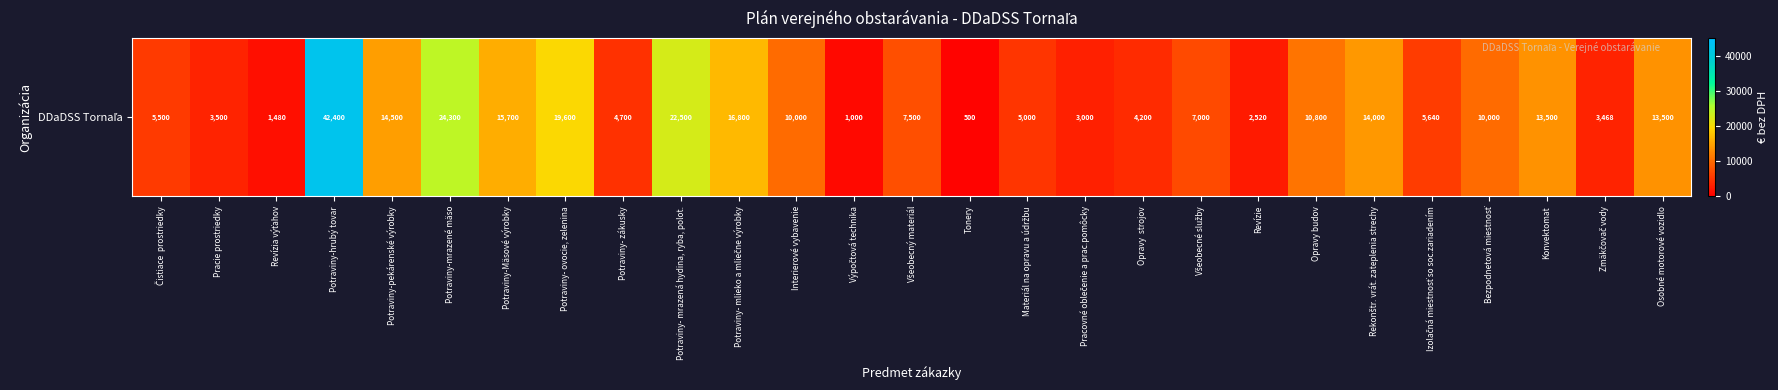

True or false: the data shows 6000 at Potraviny-Mäsové výrobky.

False